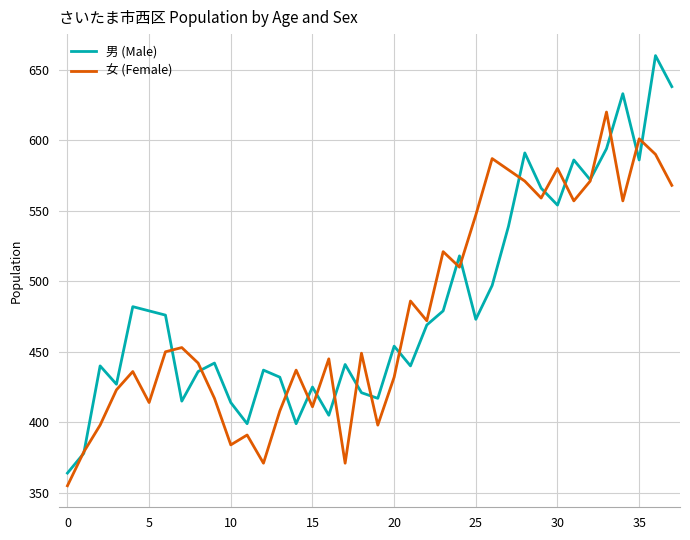

What is the difference between the second highest and second lowest values in the 女 (Female) series?

230